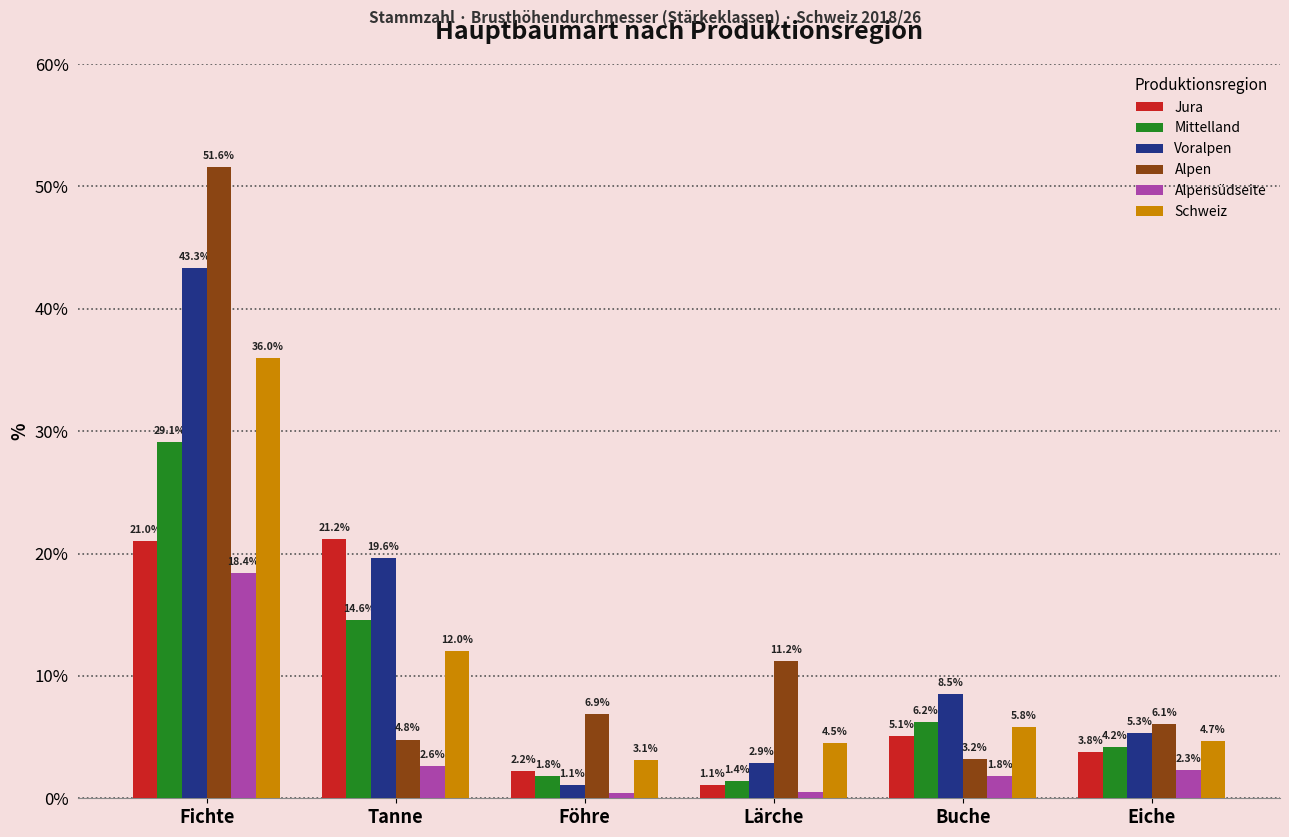

What is the label of the 5th bar from the left?

Buche